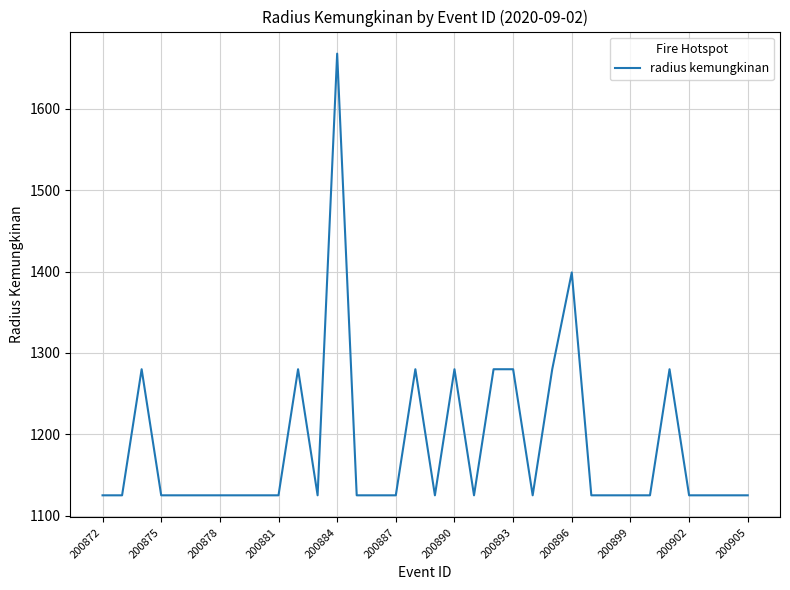

What is the difference between the maximum and second lowest values?

543